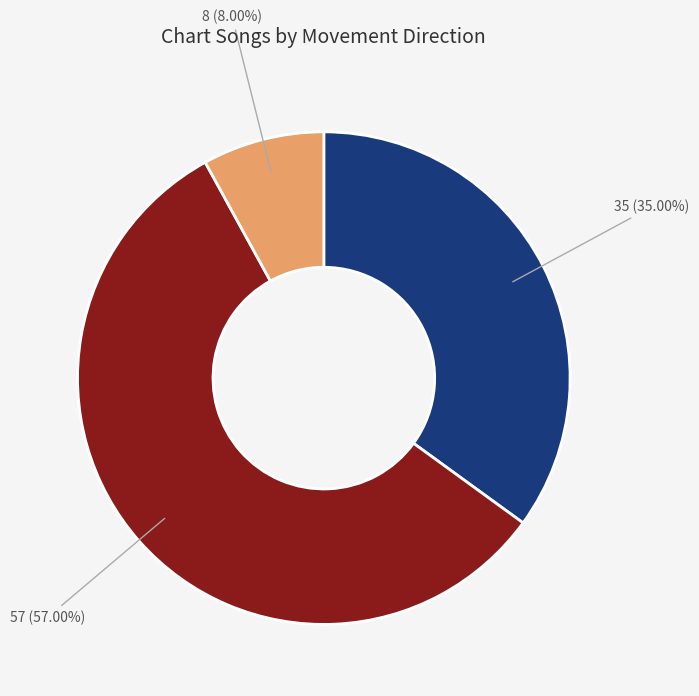

Does any single category account for the majority?

Yes